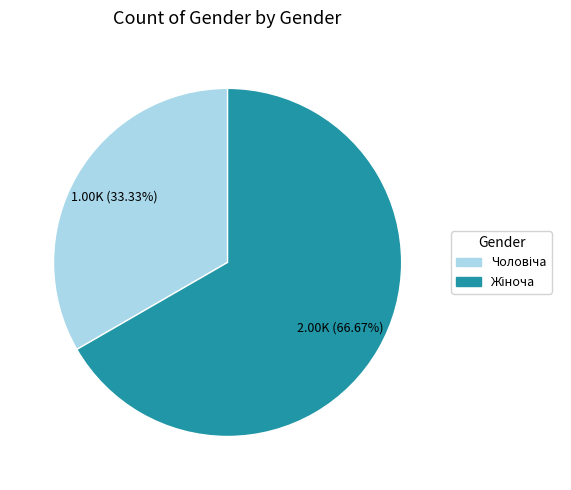

Is there any slice that represents more than half of the pie?

Yes